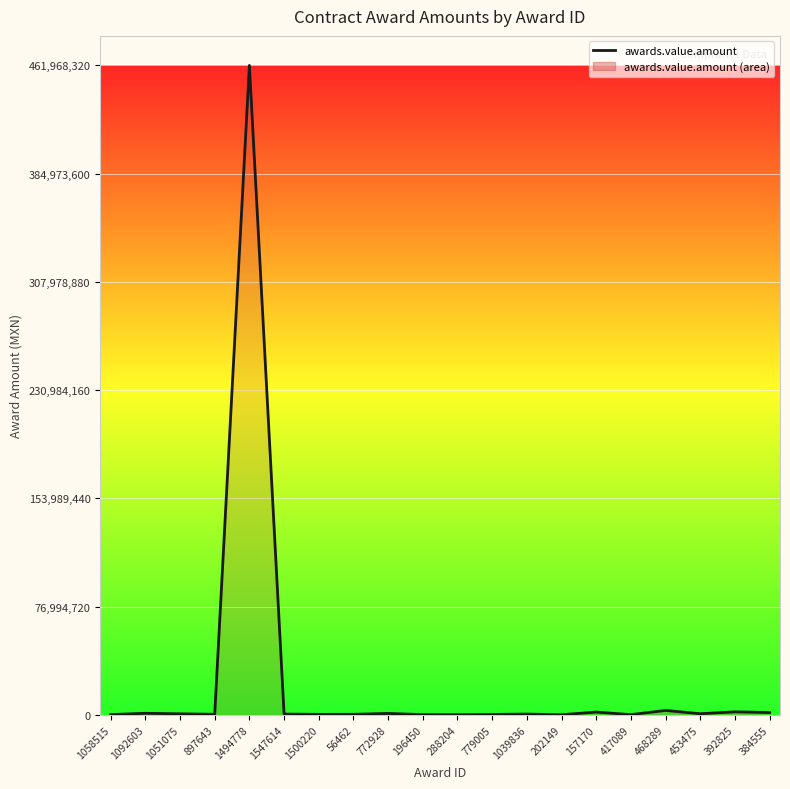

True or false: the data shows 74369.4 at 196450.

False